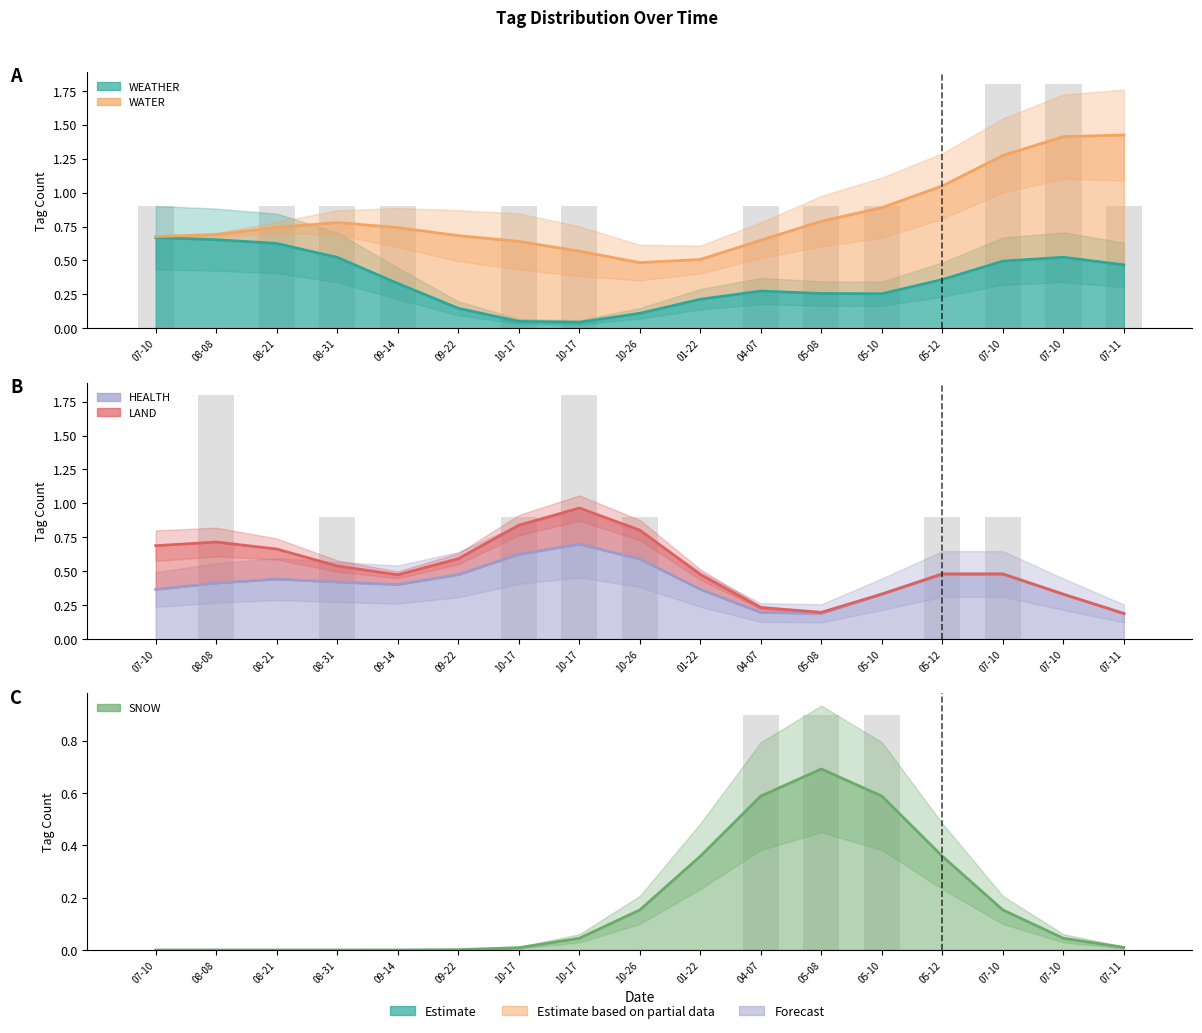

Which label corresponds to the largest value in the chart?

07-11